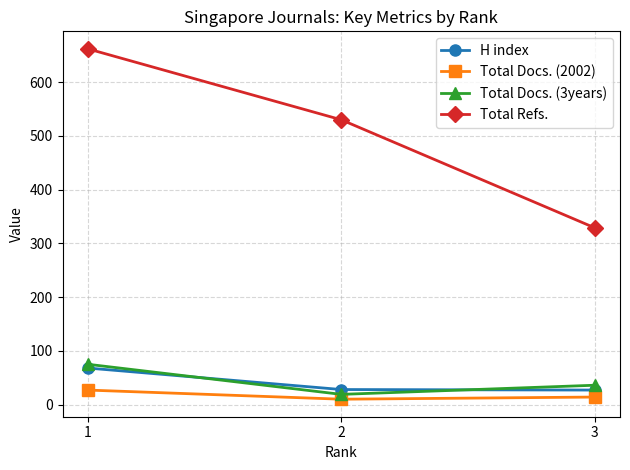

At how many categories does at least one series exceed 68?

3